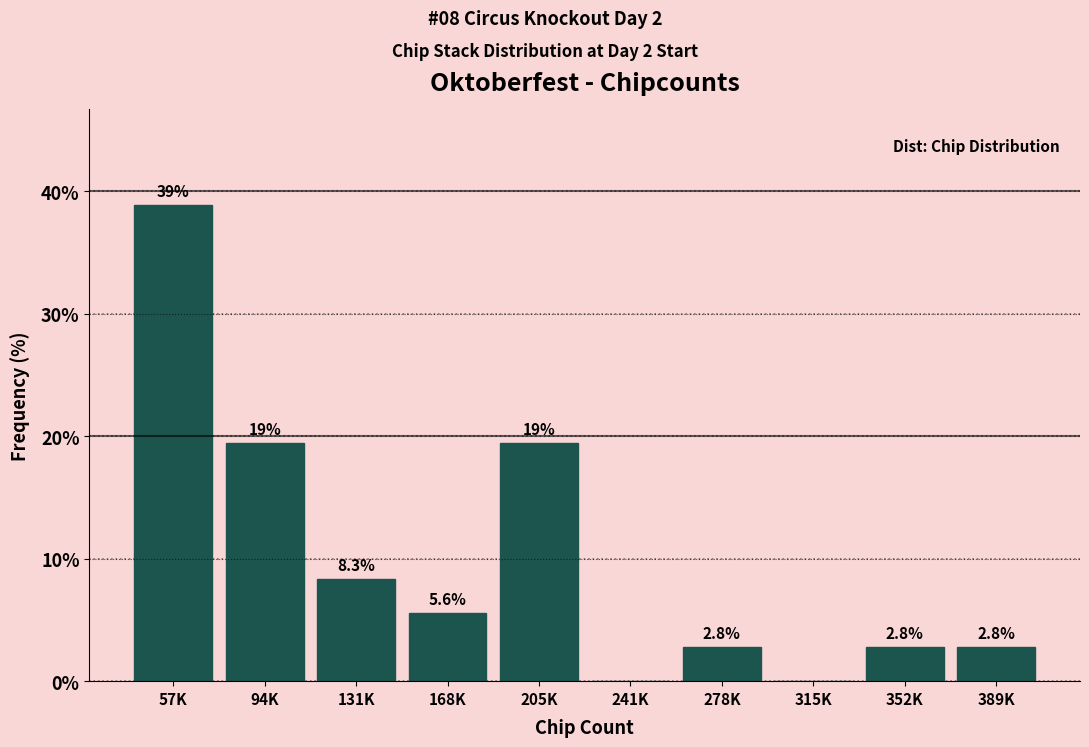

Reading left to right, list all the values displayed in this chart.

57K=38.9	94K=19.4	131K=8.3	168K=5.6	205K=19.4	241K=0.0	278K=2.8	315K=0.0	352K=2.8	389K=2.8